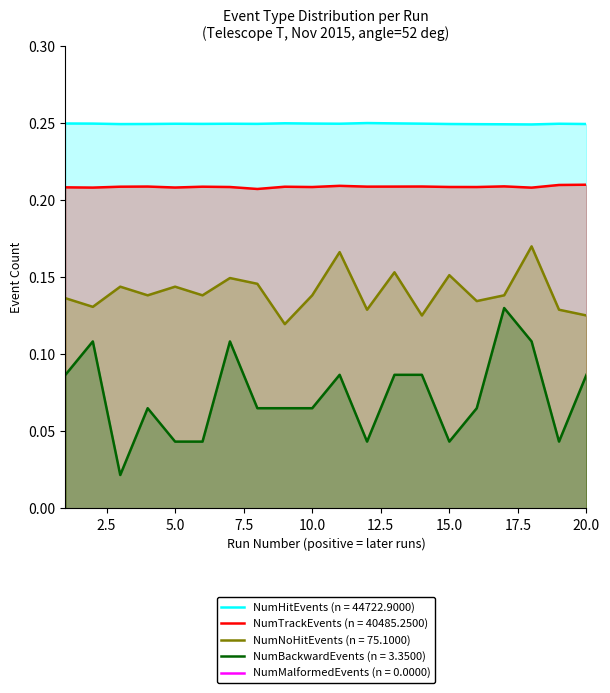

In NumBackwardEvents, how many points are higher than both neighbors (excluding endpoints)?

5